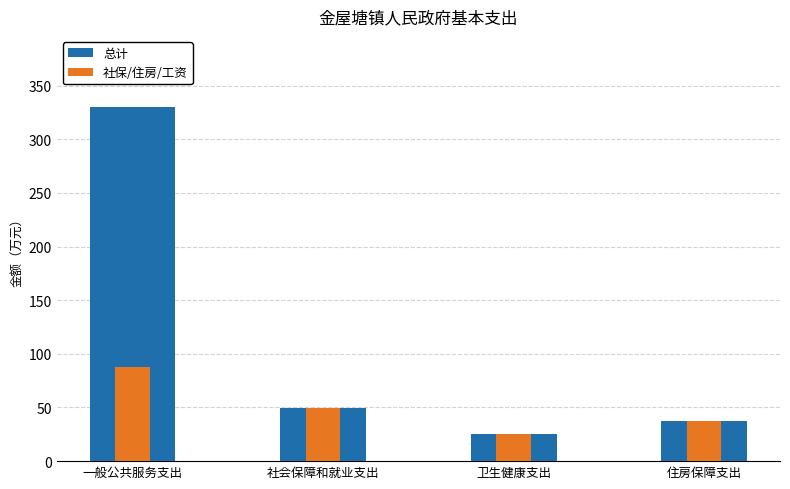

How many series are shown in this chart?

2